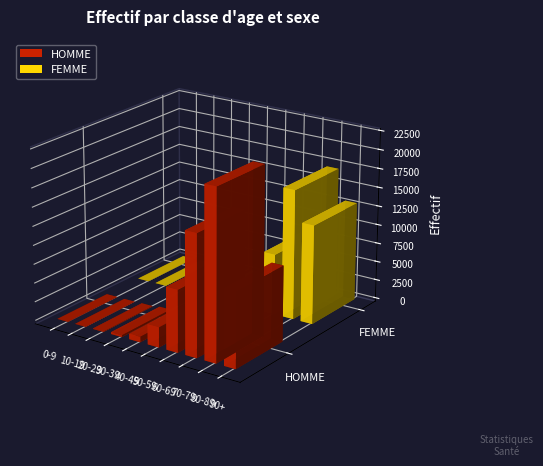

What is the label of the 1st bar from the right?

90+